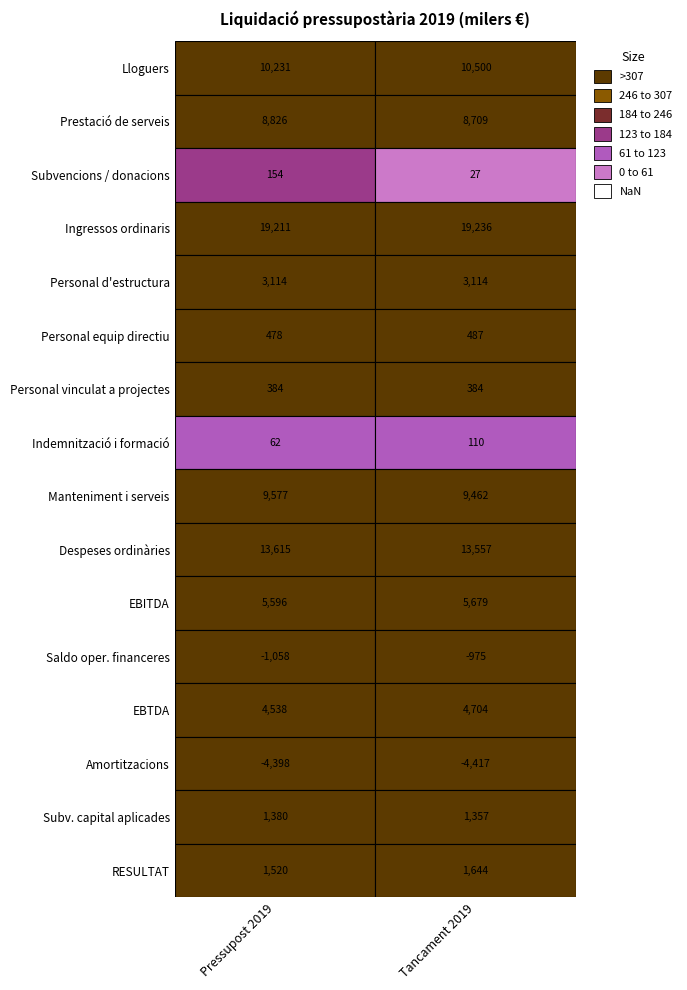

What value does the RESULTAT series have at Prestació de serveis?

1644.0